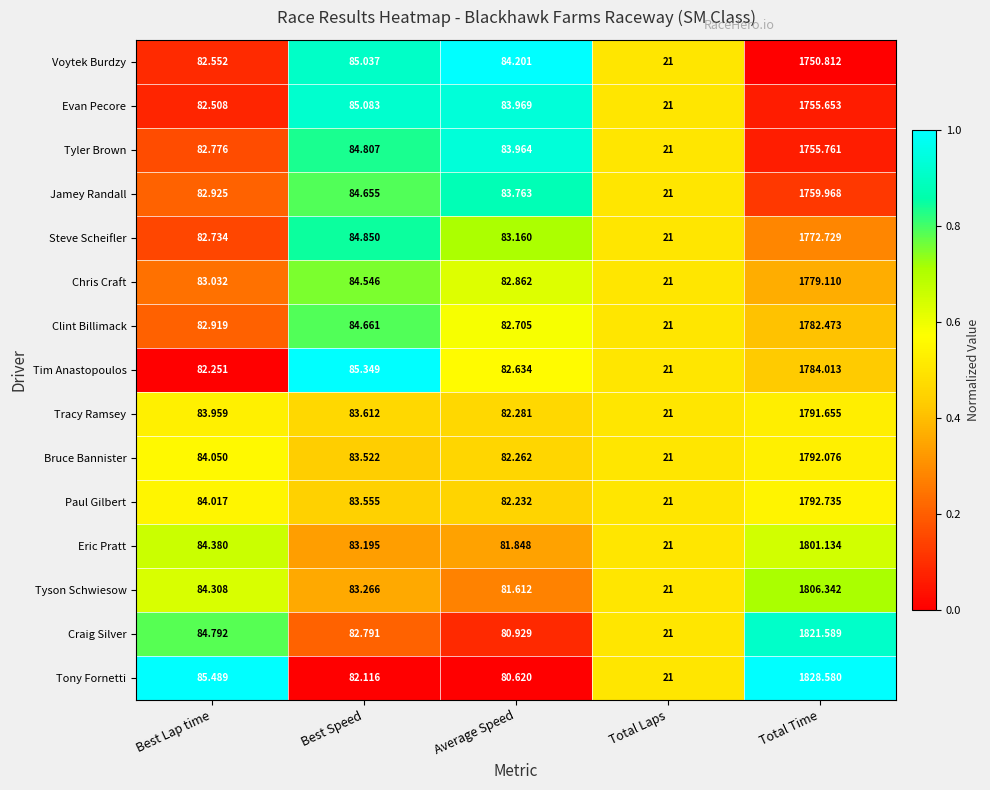

Is the value of Voytek Burdzy at Best Lap time greater than the value of Jamey Randall at Total Time?

No